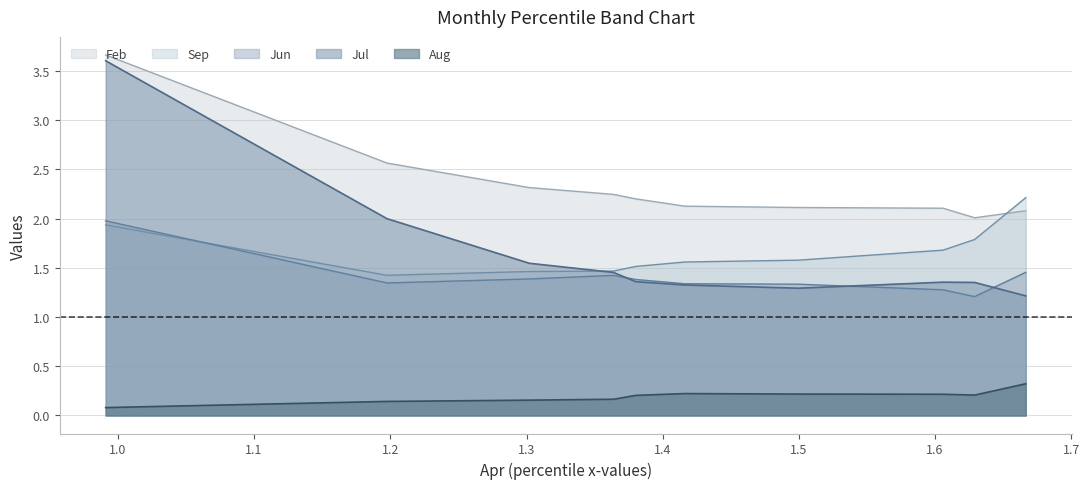

In Jun, how many points are lower than both neighbors (excluding endpoints)?

2